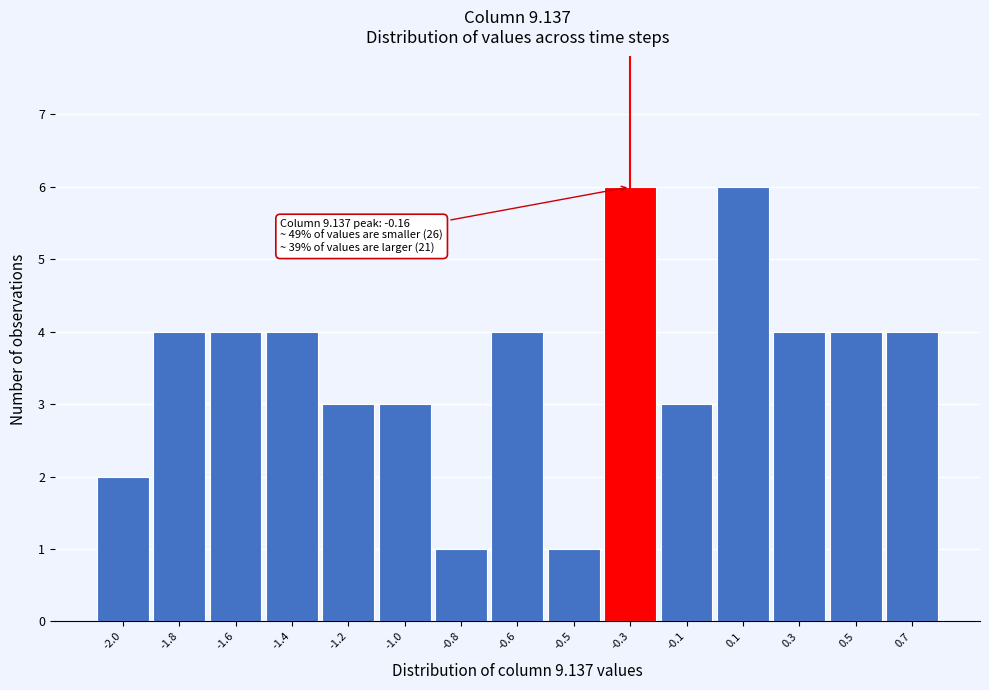

Reading left to right, transcribe all the data shown in this chart.

-2.0=2	-1.8=4	-1.6=4	-1.4=4	-1.2=3	-1.0=3	-0.8=1	-0.6=4	-0.5=1	-0.3=6	-0.1=3	0.1=6	0.3=4	0.5=4	0.7=4